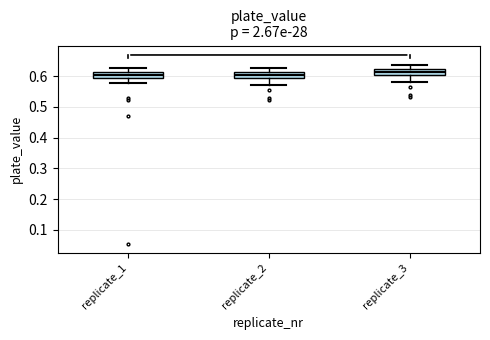

Which box has the highest median line?

replicate_3